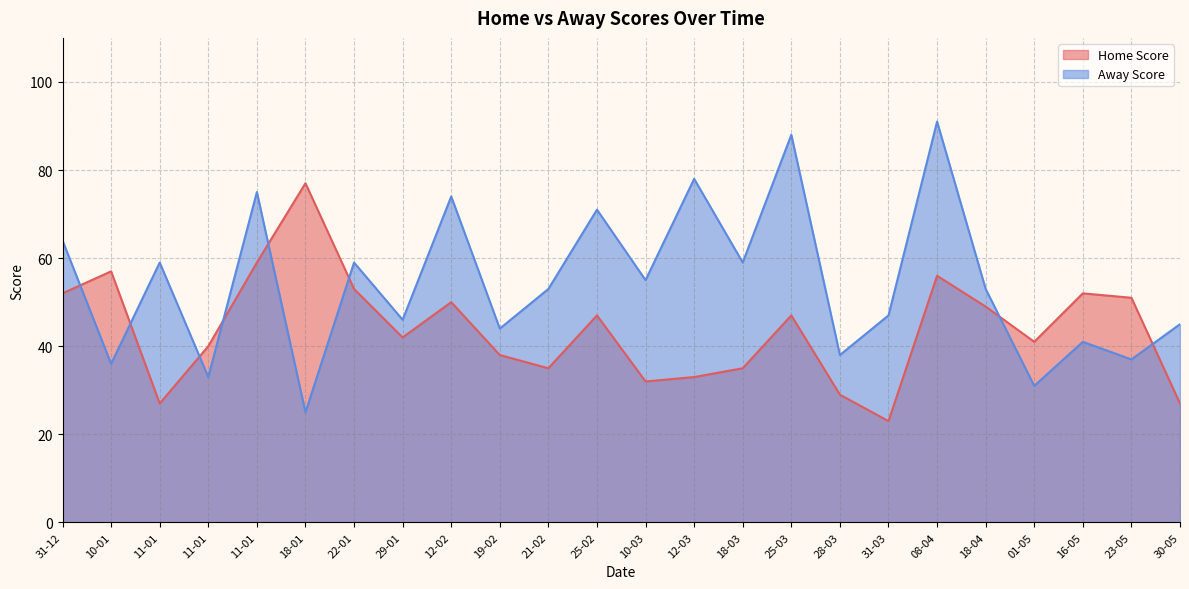

True or false: Home Score has more than 1 interior local peaks.

True